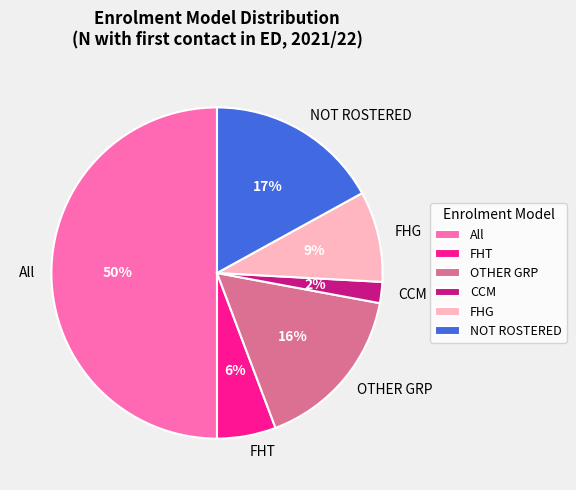

Is it true that FHG is 1% of the pie?

False